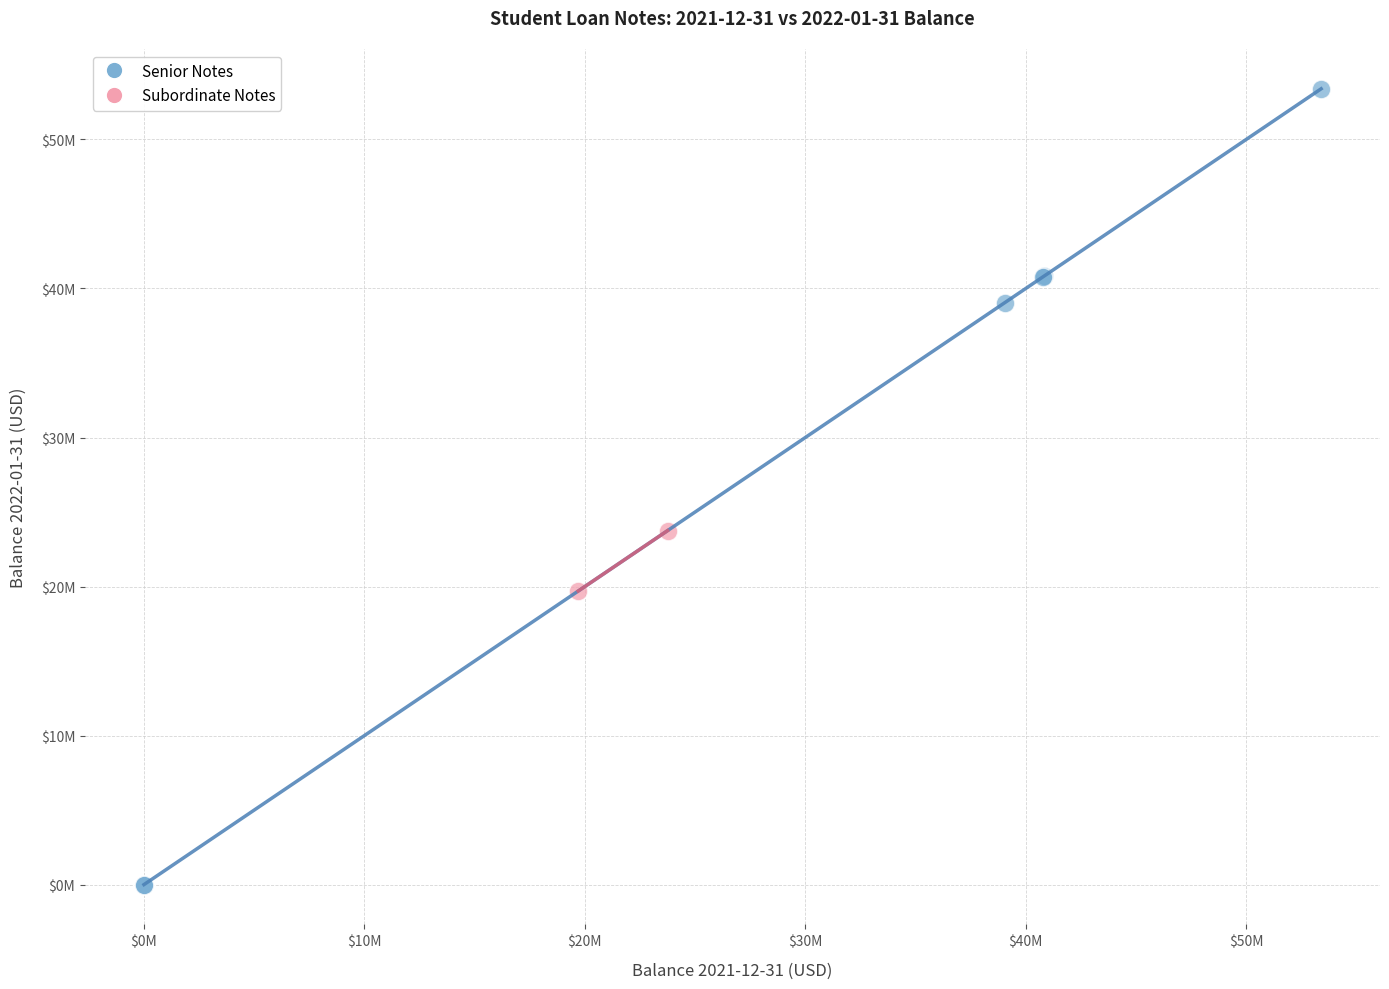

What are all the series names shown in the legend?

Senior Notes, Subordinate Notes